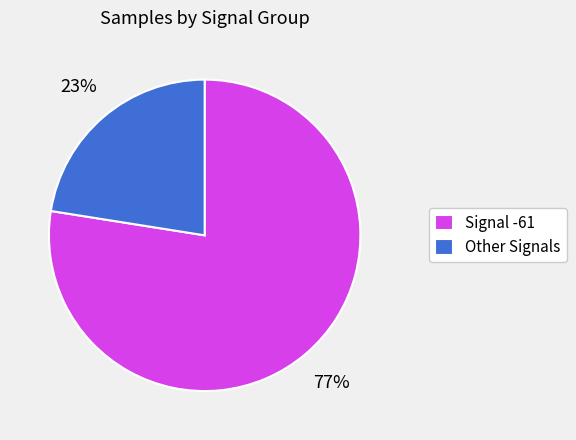

What is the smallest slice in the pie chart?

Other Signals